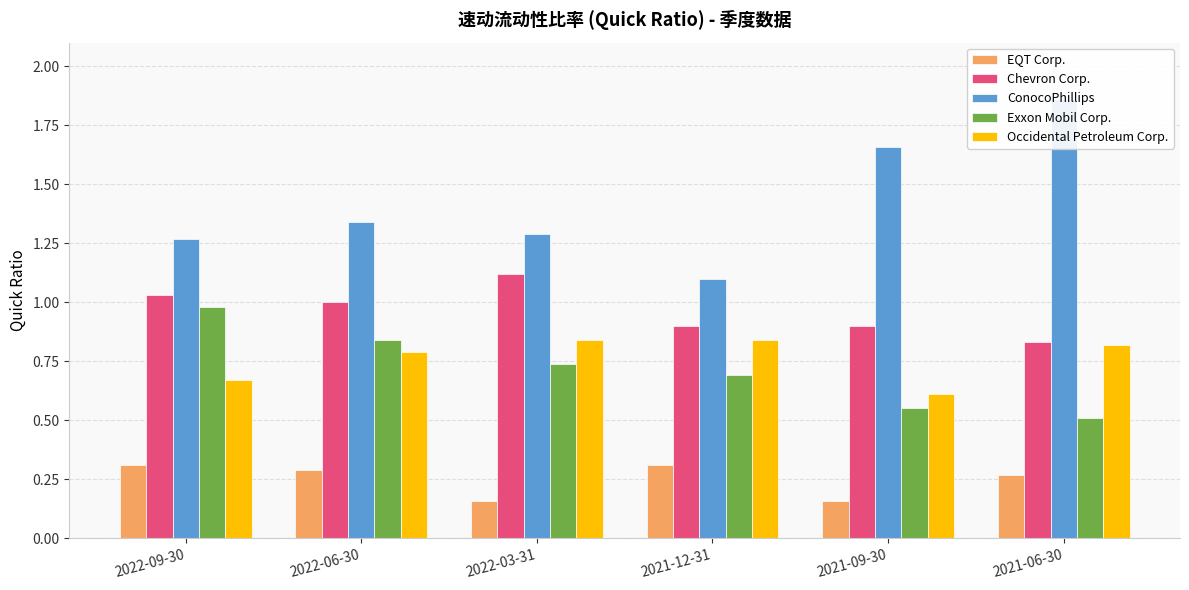

What is the difference between the maximum and minimum values in the Exxon Mobil Corp. series?

0.5